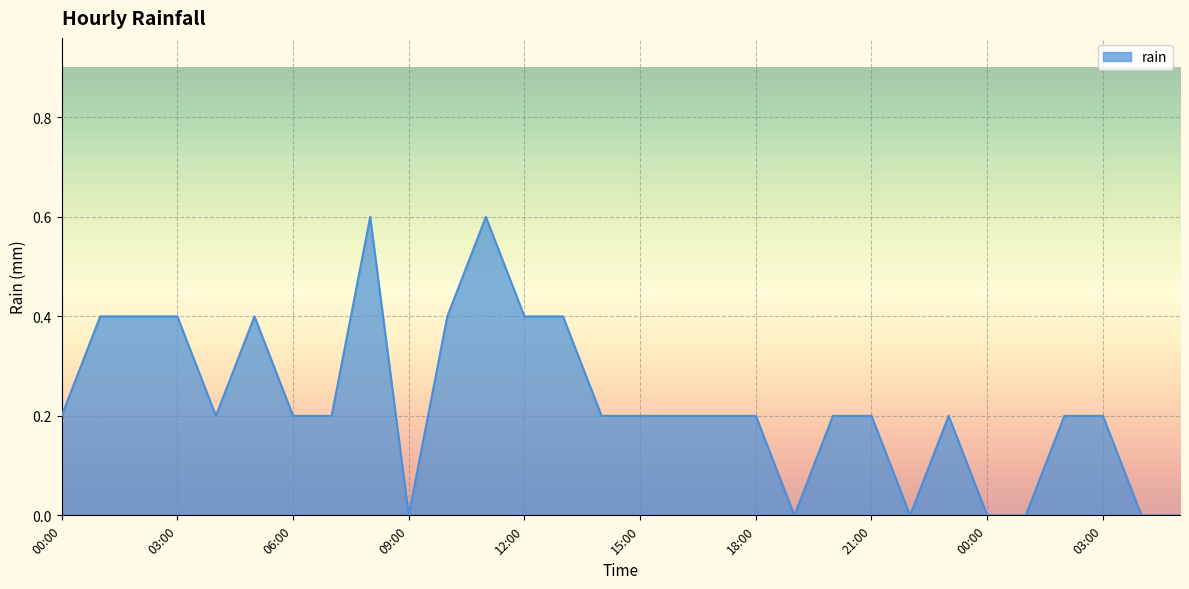

True or false: there are more than 1 points higher than both neighbors.

True